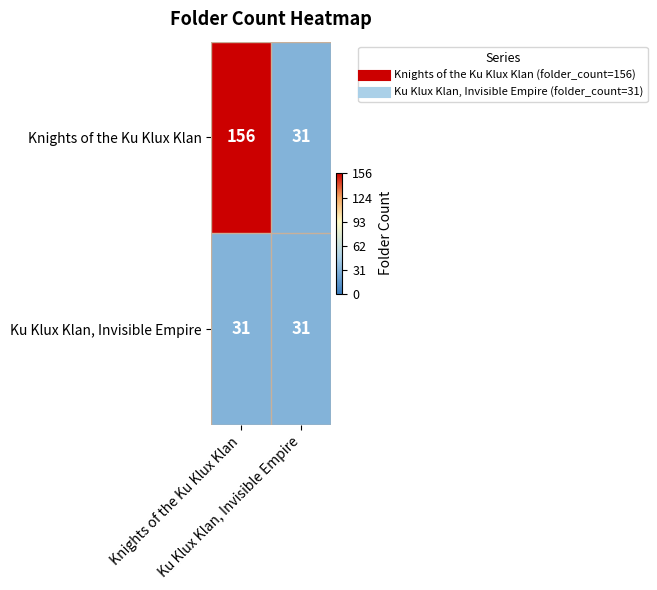

How many series are shown in this chart?

2